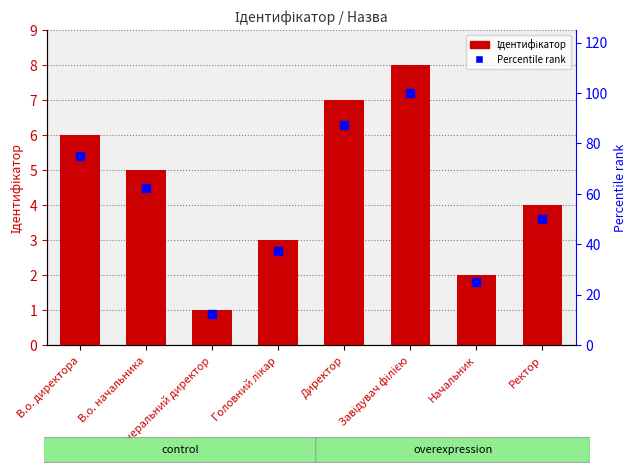

Reading left to right, extract all data points from this chart.

Ідентифікатор: 6.0	5.0	1.0	3.0	7.0	8.0	2.0	4.0
Percentile: 75.0	62.5	12.5	37.5	87.5	100.0	25.0	50.0